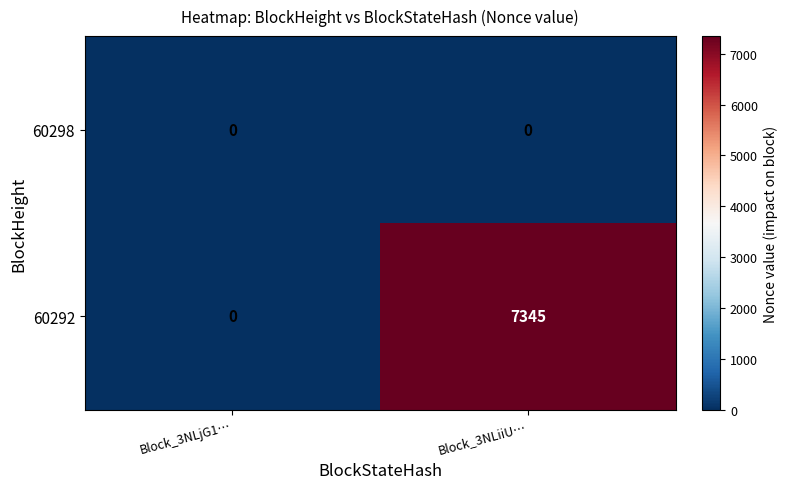

Rank the series by their maximum value, from highest to lowest.

60292, 60298